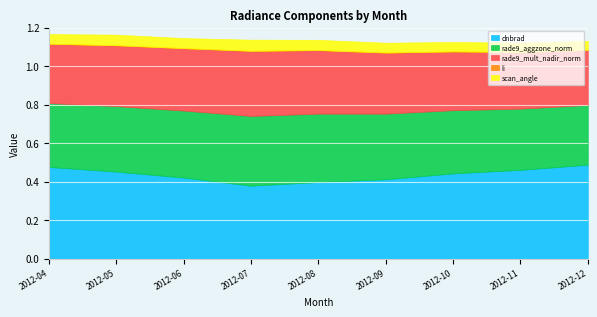

What is the sum of all rade9_mult_nadir_norm values?

2.8